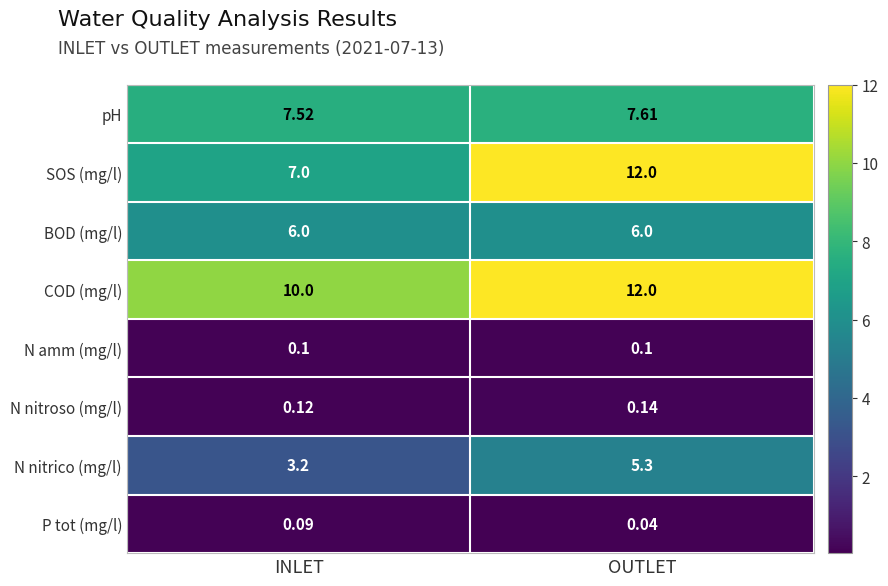

Which category has the highest value across all series?

OUTLET